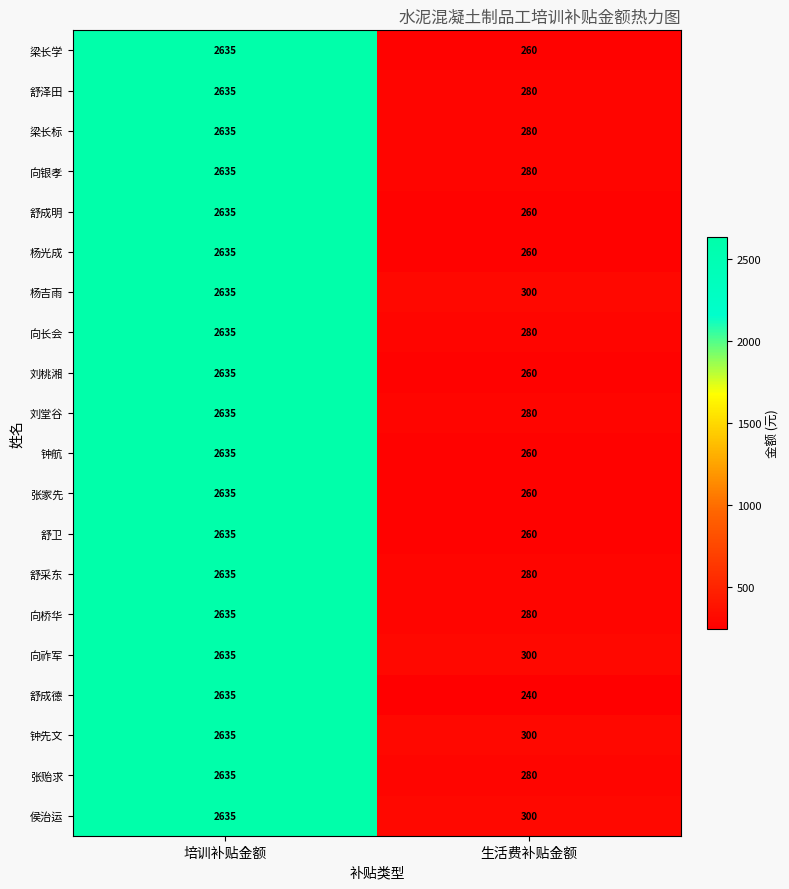

Rank the categories by 张家先 value from highest to lowest.

培训补贴金额, 生活费补贴金额